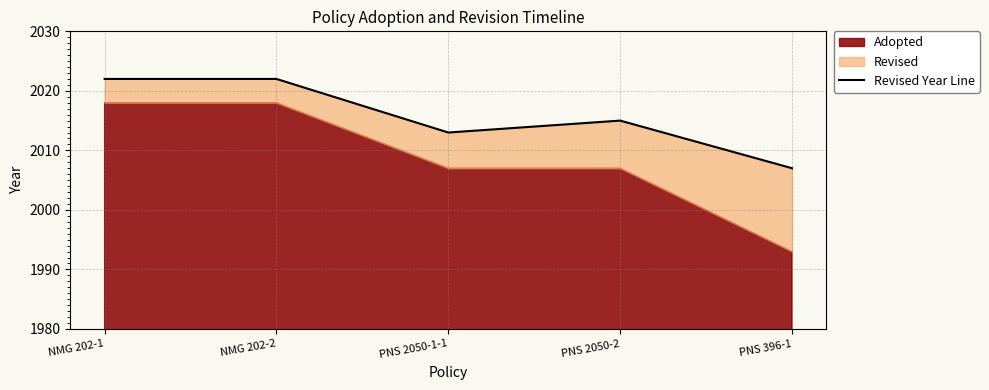

What is the sum of the values at PNS 2050-2 and NMG 202-2?

4037